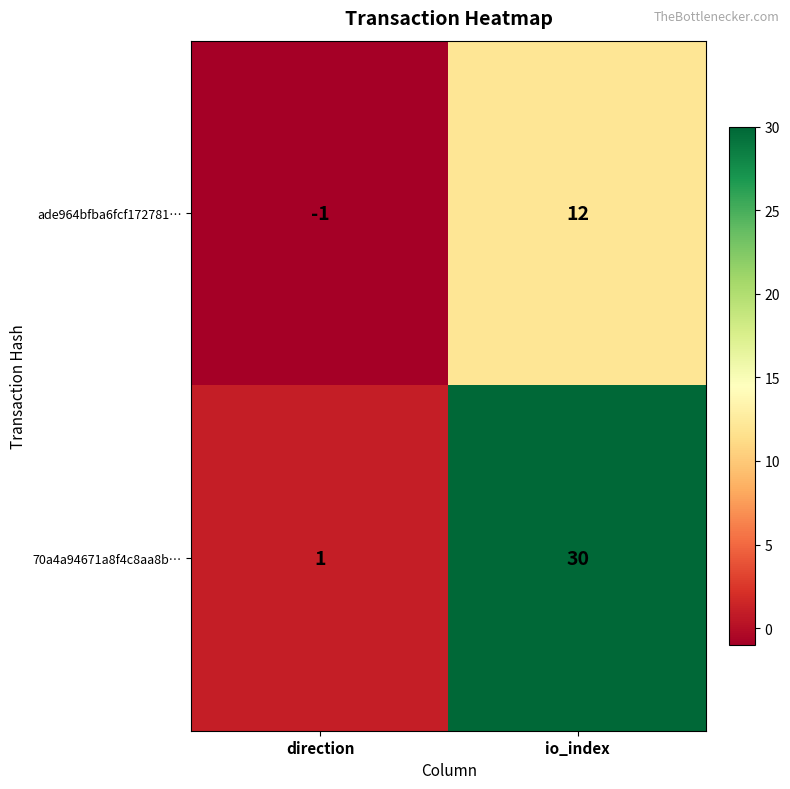

True or false: ade964bfba6fcf172781… has a value of -2 at direction.

False